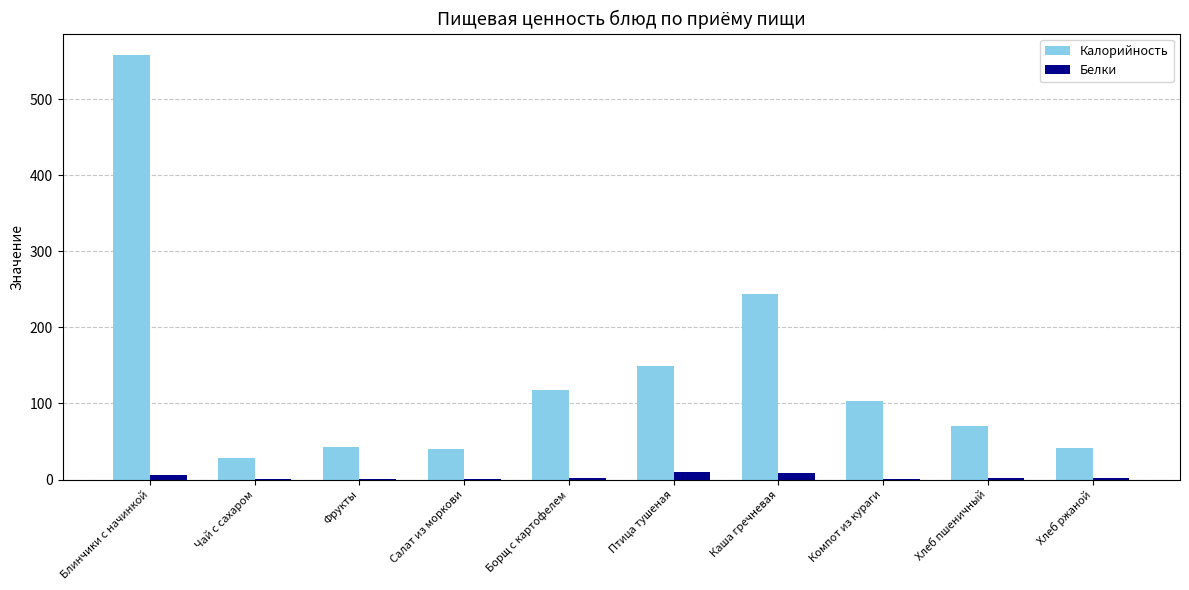

Is it true that Калорийность equals 70.1 at Хлеб пшеничный?

True